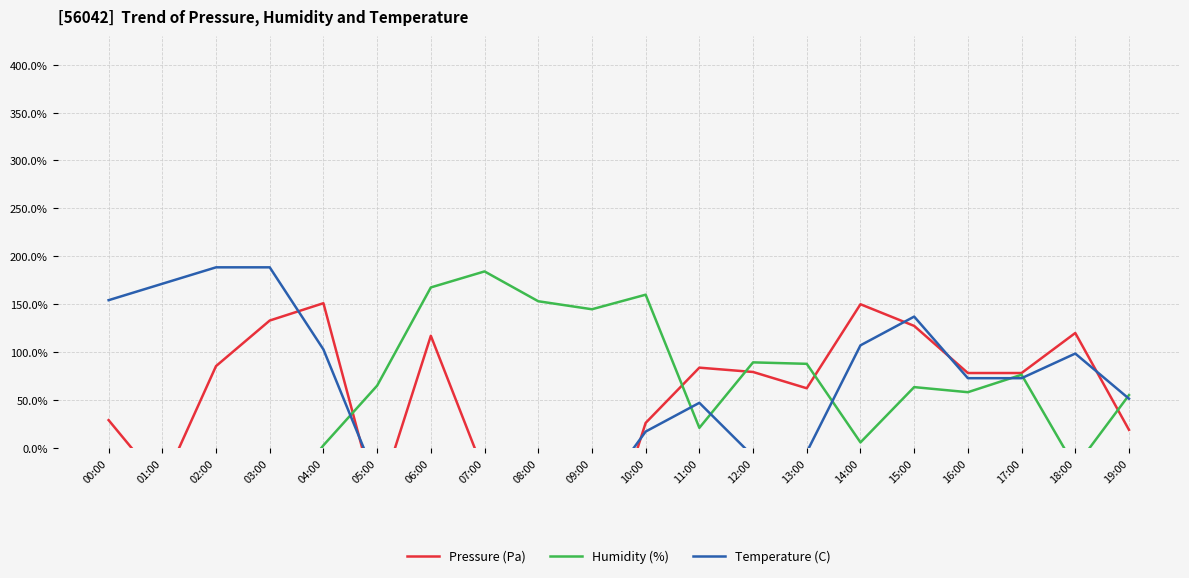

True or false: Temperature (C) and Humidity (%) cross at least once.

True